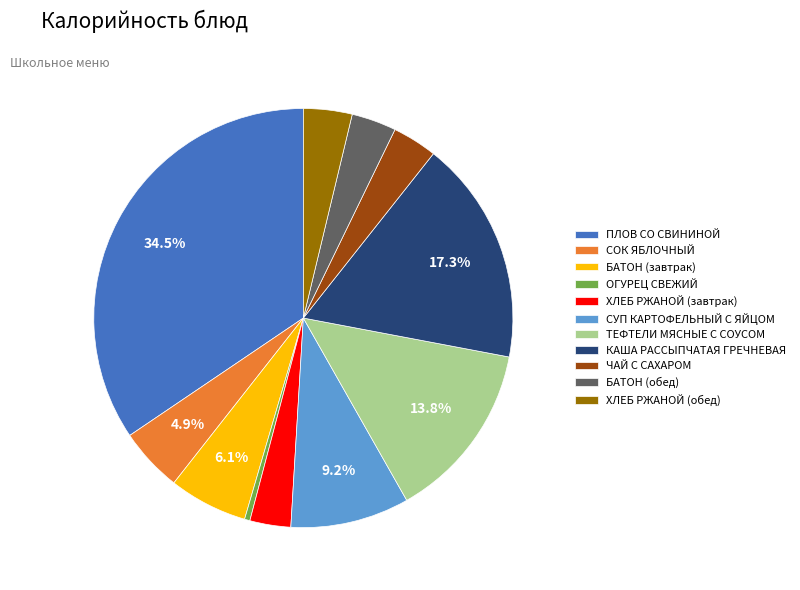

To the nearest percent, what percentage of the pie is КАША РАССЫПЧАТАЯ ГРЕЧНЕВАЯ?

17%